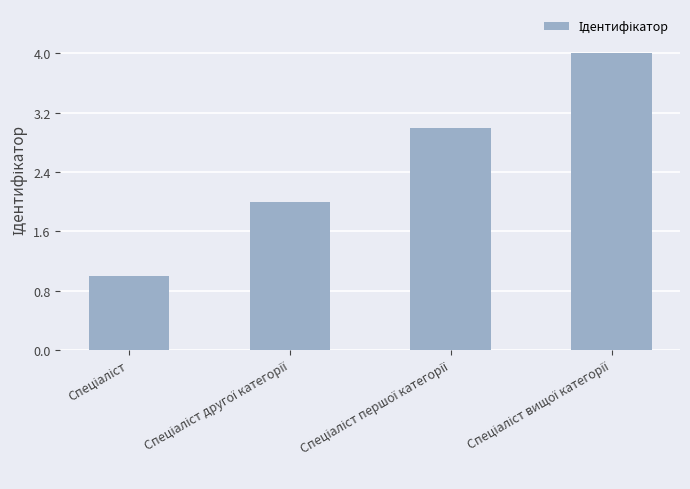

What is the greatest value displayed?

4